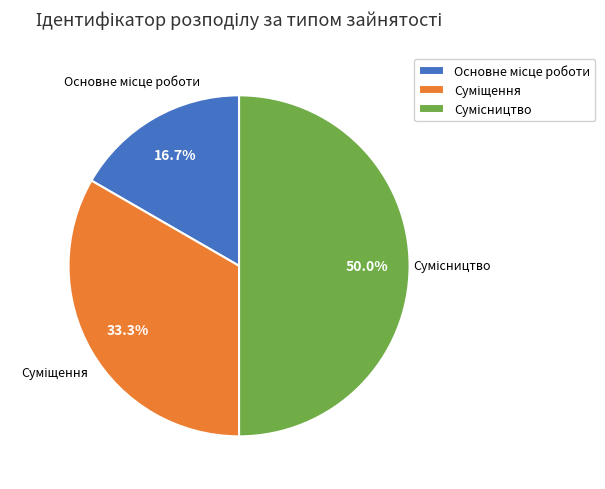

Between Основне місце роботи and Суміщення, which is larger?

Суміщення